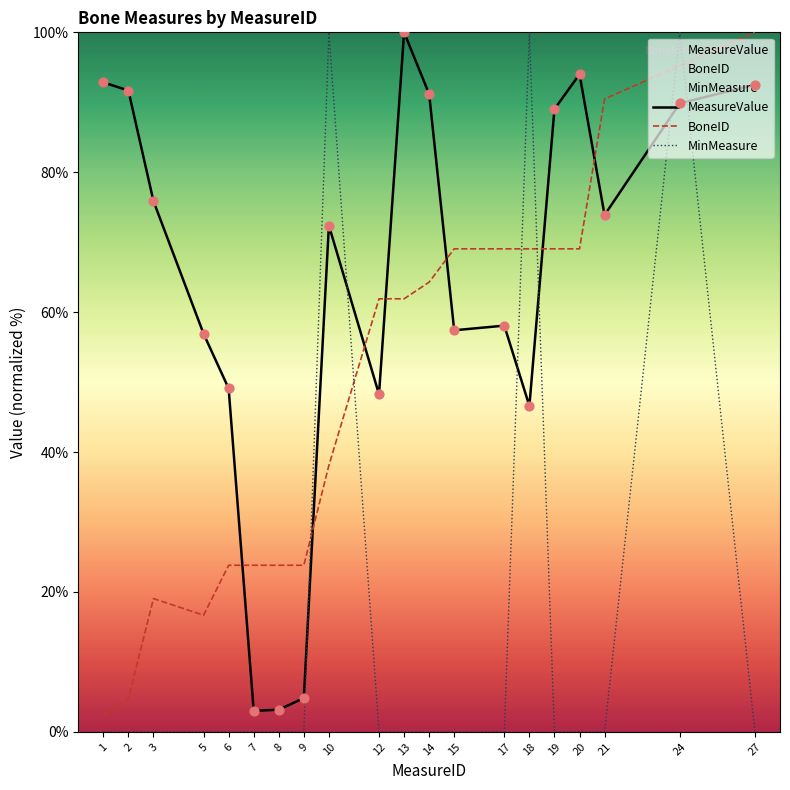

Which series contains the highest Y value?

MeasureValue